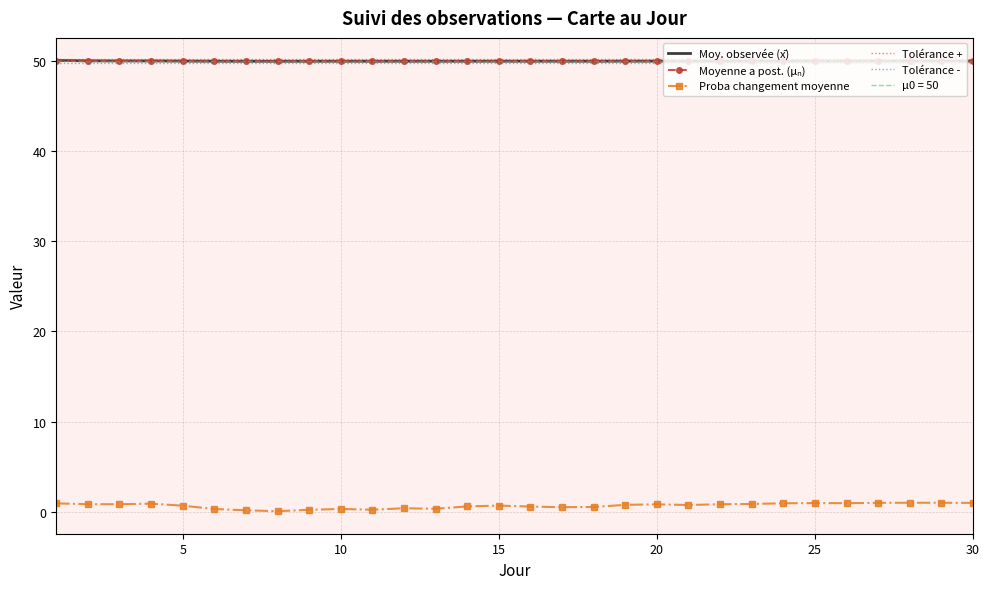

Is it true that Proba changement moyenne equals 0.7 at 5?

True